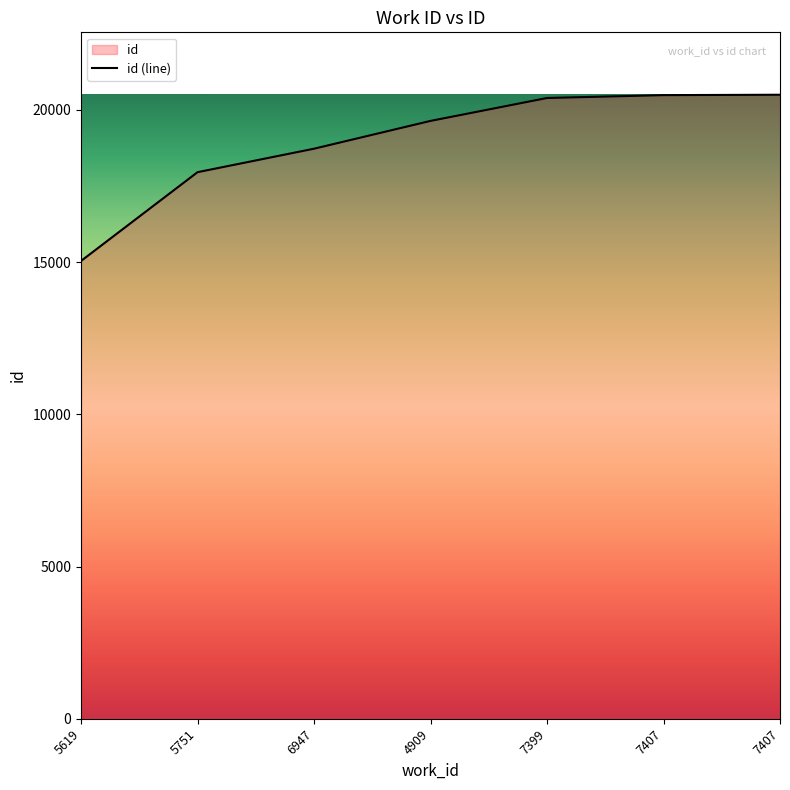

At which label is the value closest to 17765?

5751